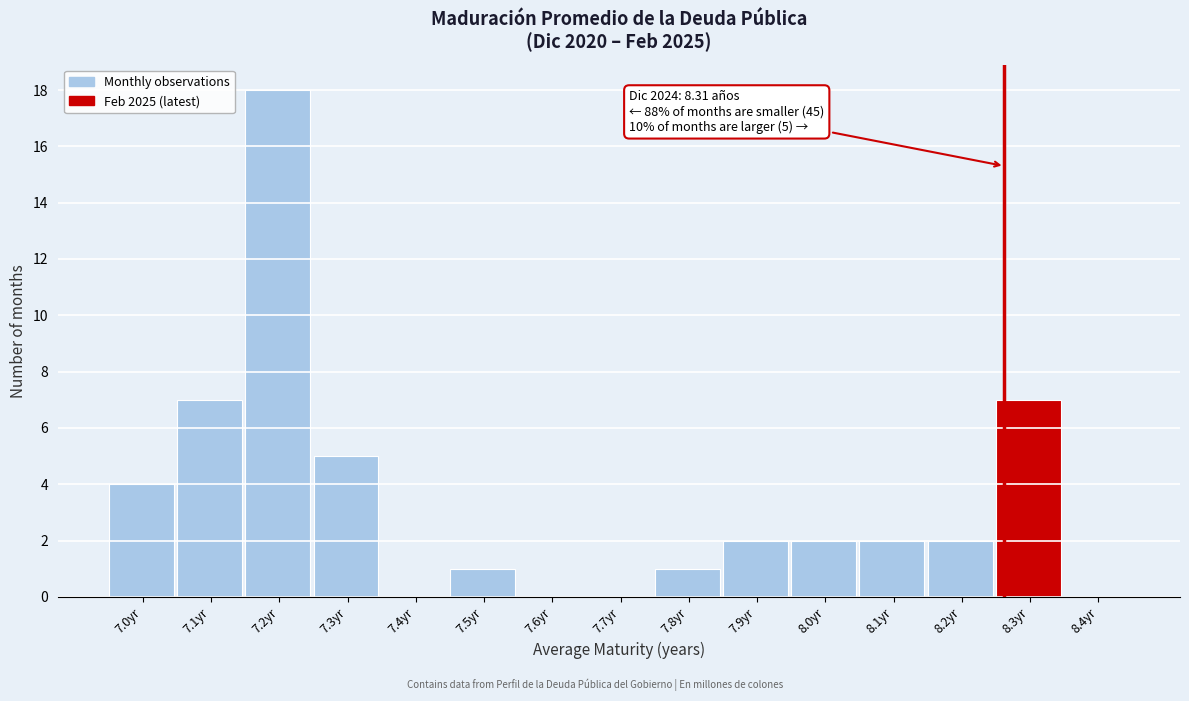

Reading left to right, extract all data points from this chart.

7.0yr=4	7.1yr=7	7.2yr=18	7.3yr=5	7.4yr=0	7.5yr=1	7.6yr=0	7.7yr=0	7.8yr=1	7.9yr=2	8.0yr=2	8.1yr=2	8.2yr=2	8.3yr=7	8.4yr=0